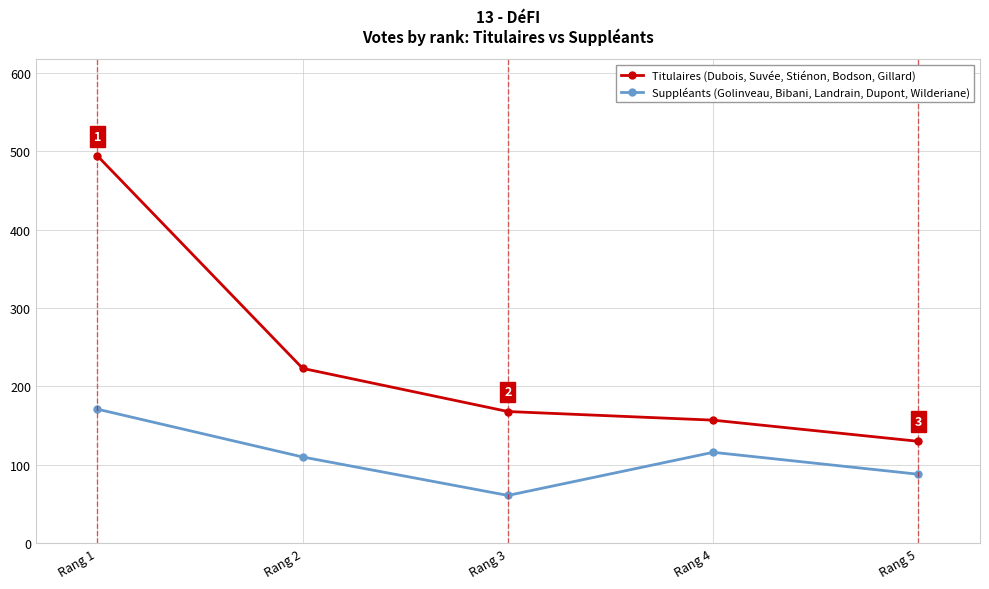

What is the greatest value displayed?

494